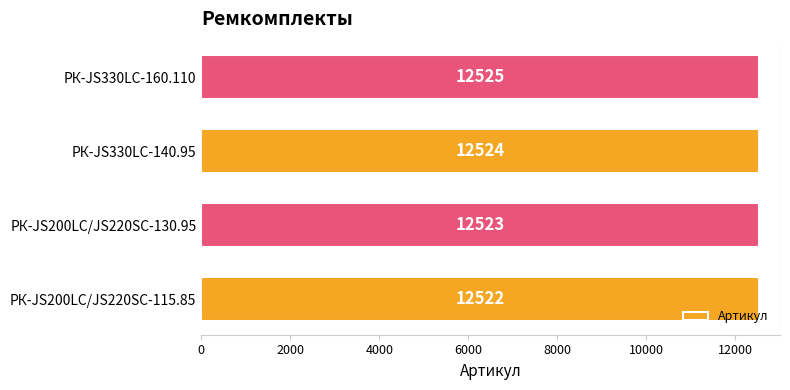

What is the sum of all values?

50094